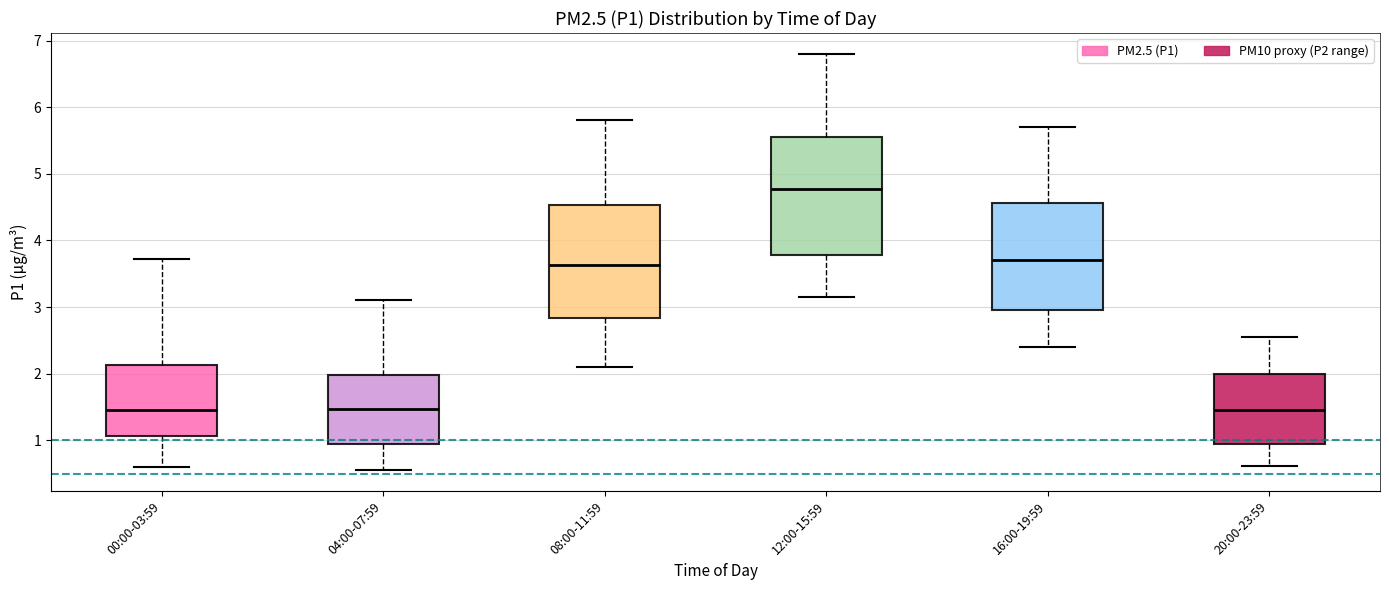

Which box has the highest median line?

12:00-15:59